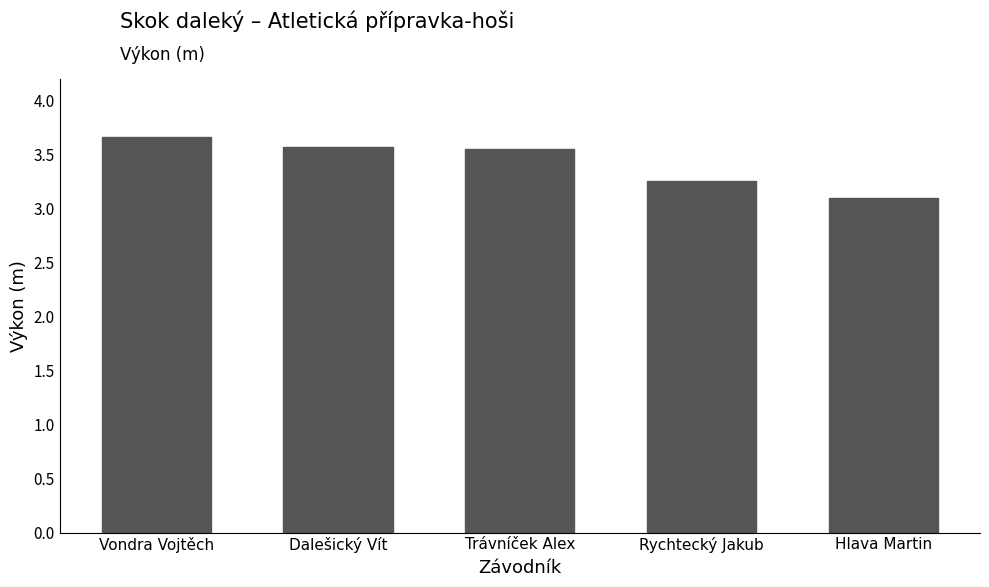

What position from the right is Dalešický Vít?

4